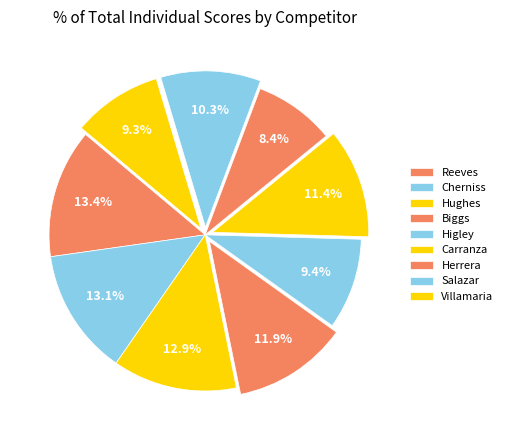

To the nearest percent, what percentage of the pie is Herrera?

8%